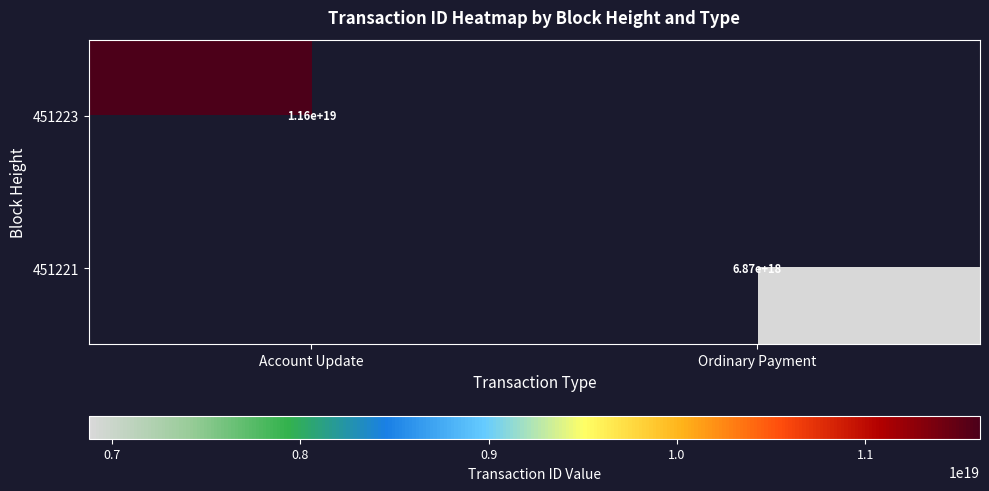

At which category is the sum across all series the highest?

Account Update